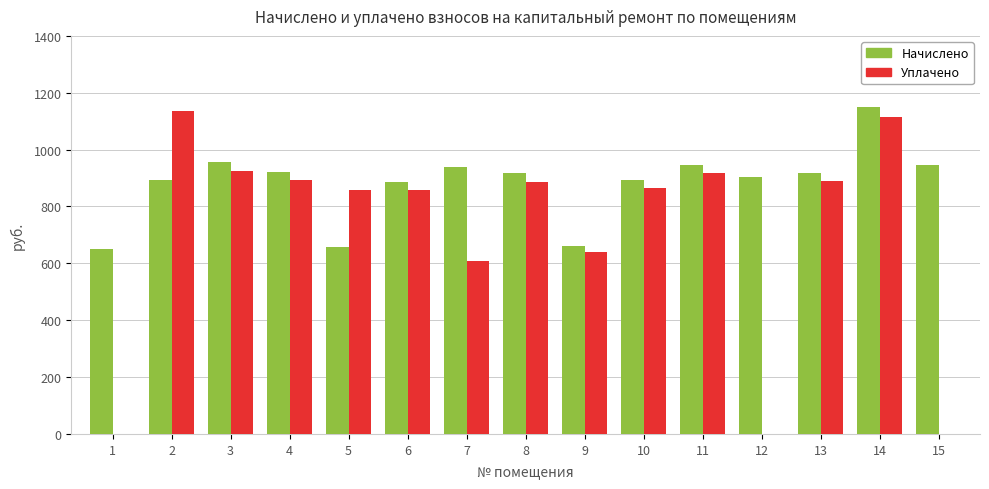

What is the sum of all Начислено values?

13236.2